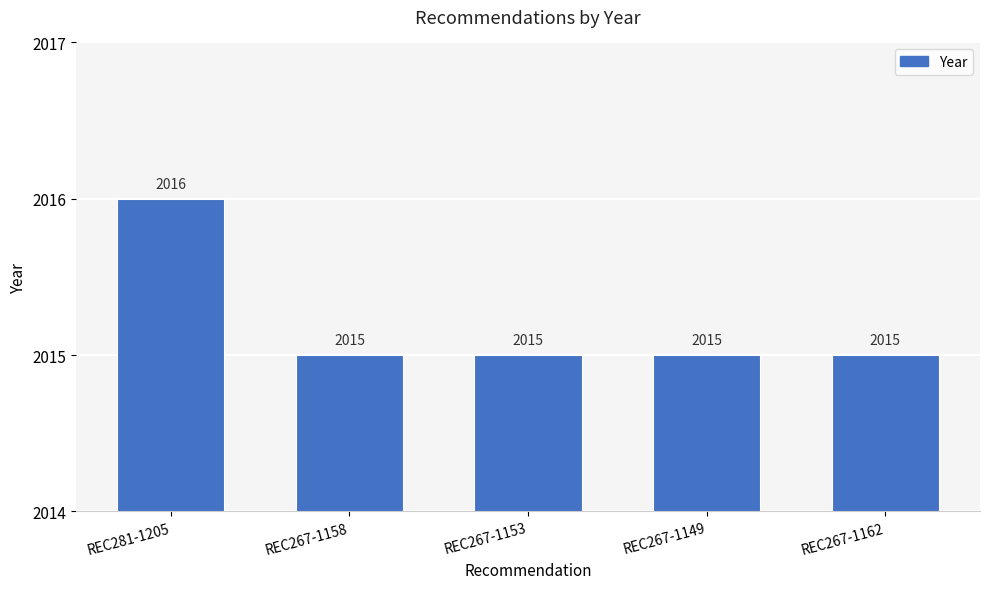

Approximately how many times larger is the value at REC267-1153 compared to REC267-1158?

1.0